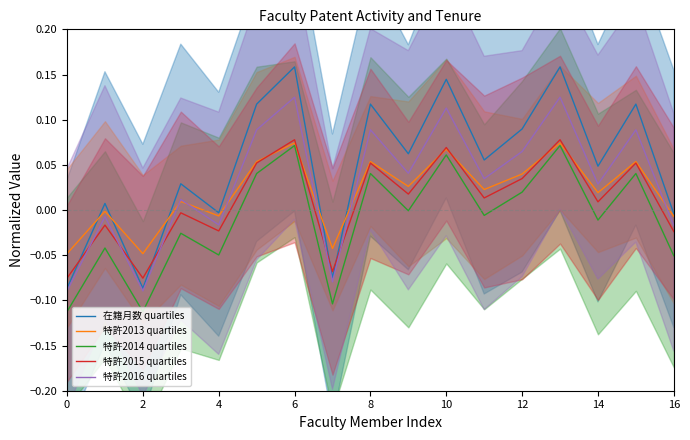

True or false: 特許2014 quartiles and 特許2016 quartiles intersect in this chart.

False